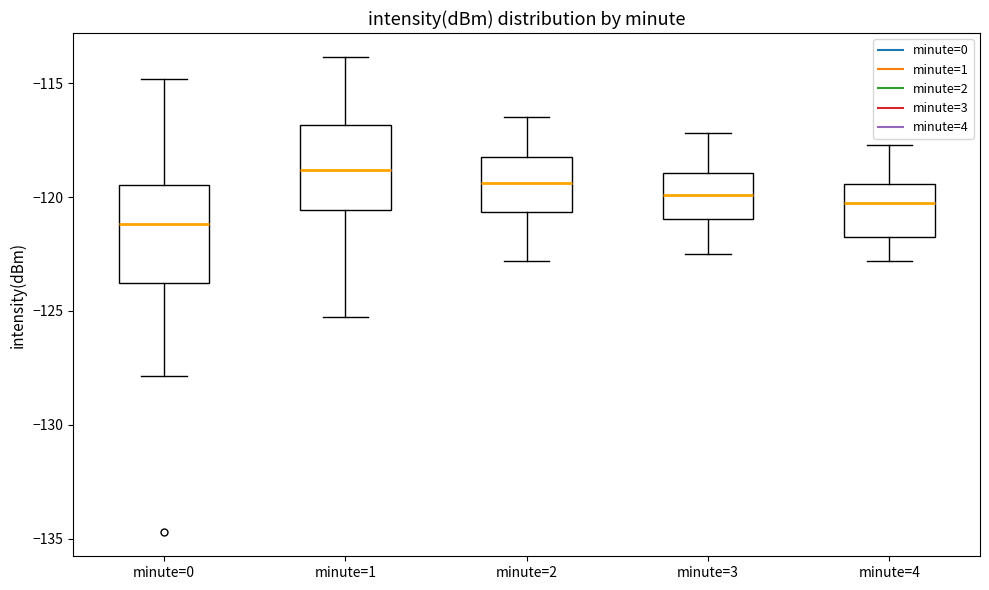

Which box's median line is the lowest?

minute=0